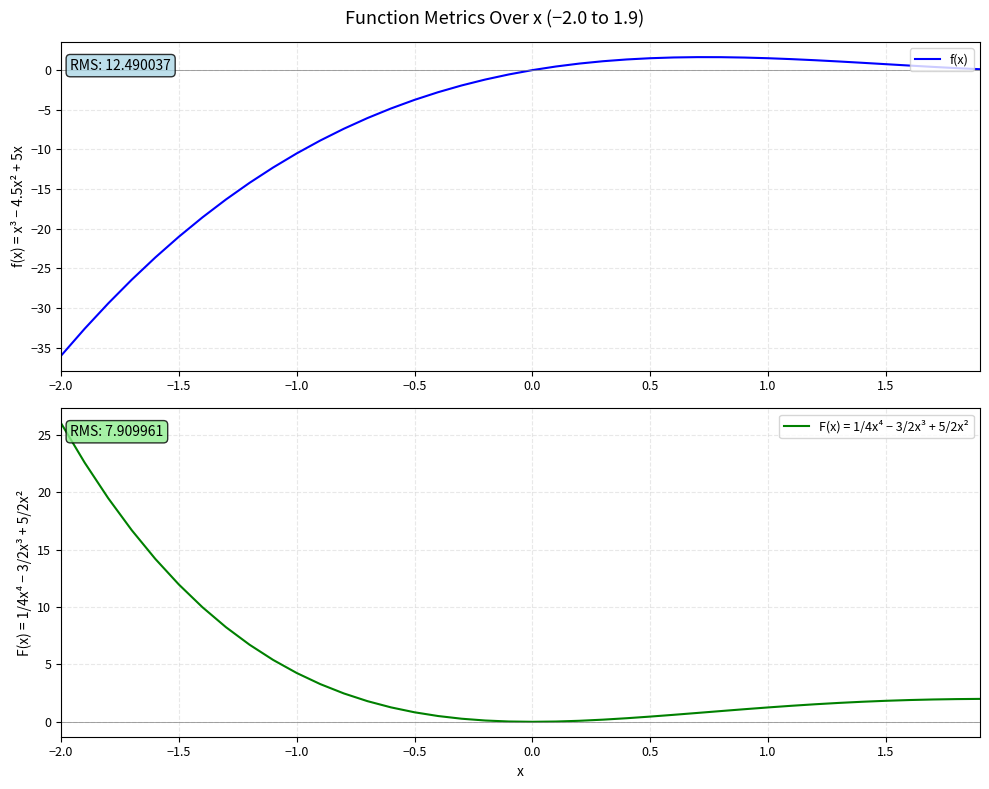

What is the greatest value displayed?

1.6